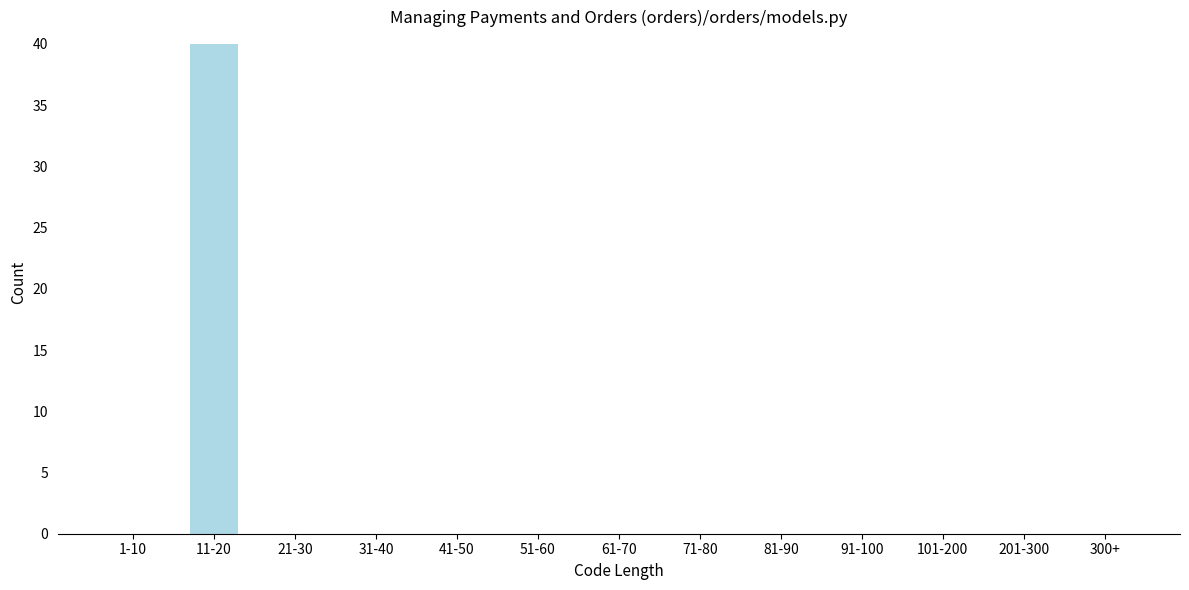

Reading left to right, what are all the values shown in this chart?

1-10=0	11-20=40	21-30=0	31-40=0	41-50=0	51-60=0	61-70=0	71-80=0	81-90=0	91-100=0	101-200=0	201-300=0	300+=0